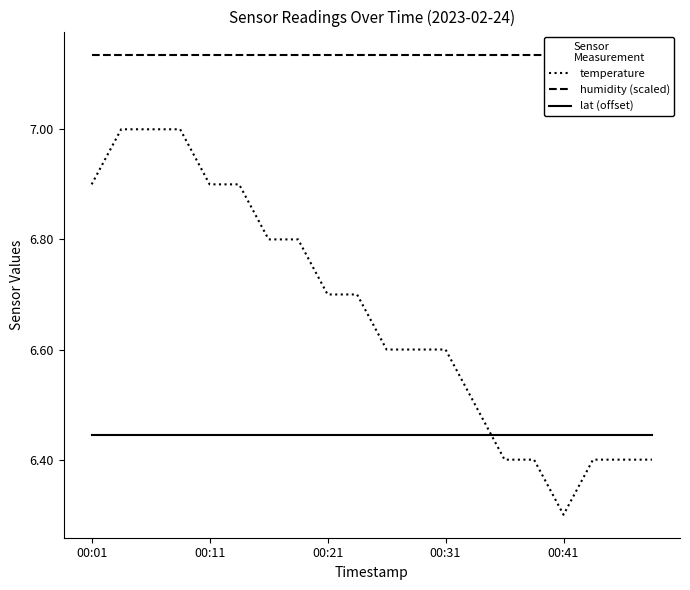

Between 11 and 15, which series saw the biggest shift?

temperature